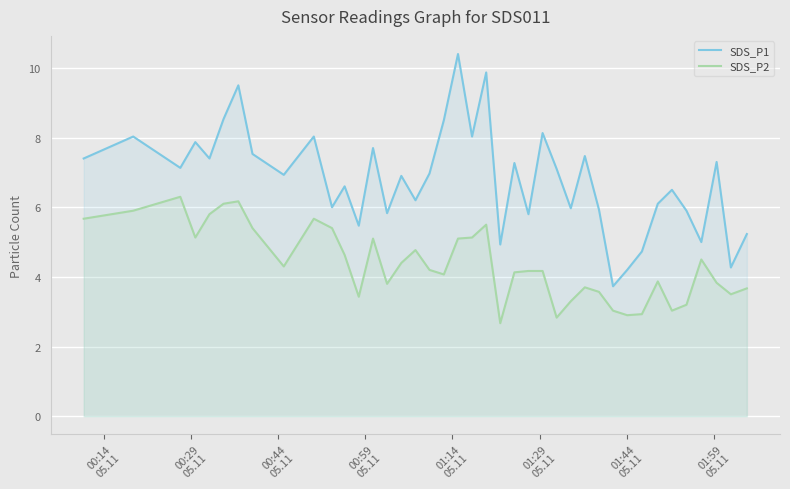

True or false: SDS_P1 and SDS_P2 cross at least once.

False